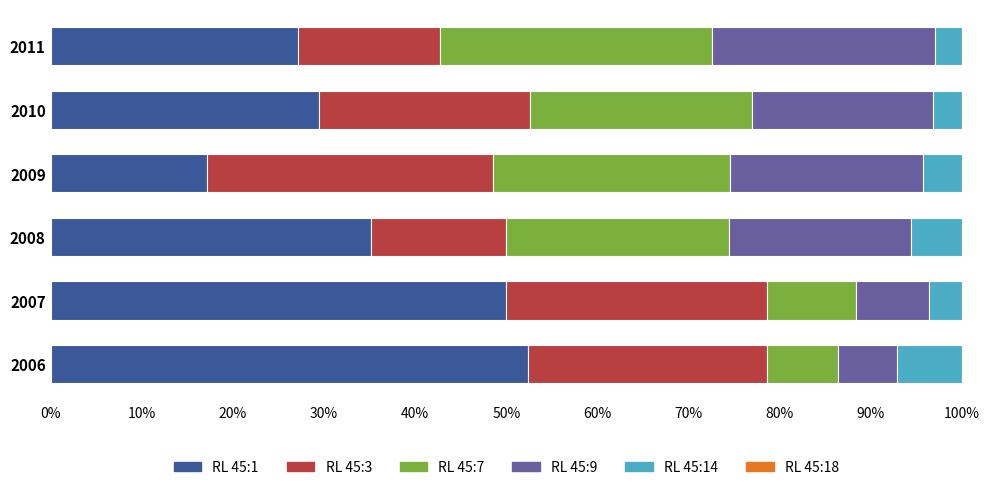

What is the maximum value for RL 45:1?

52.4